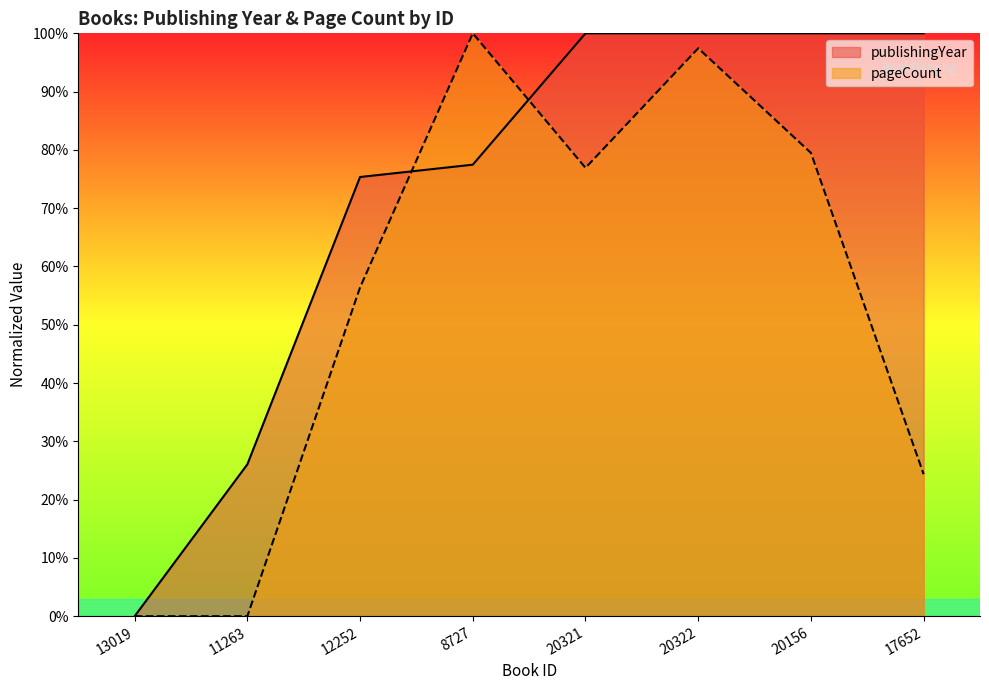

Is it true that publishingYear equals 100.0 at 17652?

True